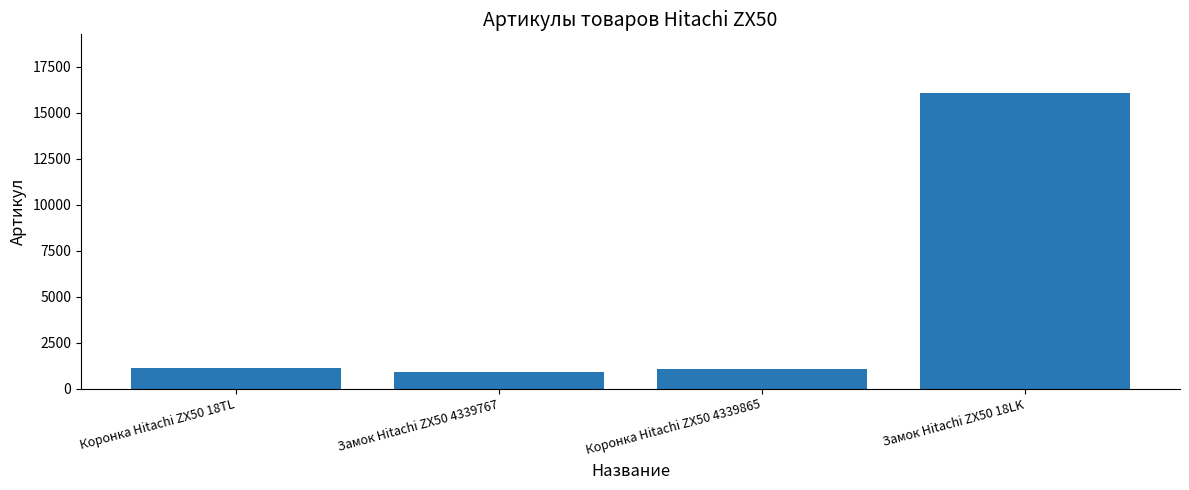

What is the sum of the values at Коронка Hitachi ZX50 4339865 and Замок Hitachi ZX50 4339767?

1999